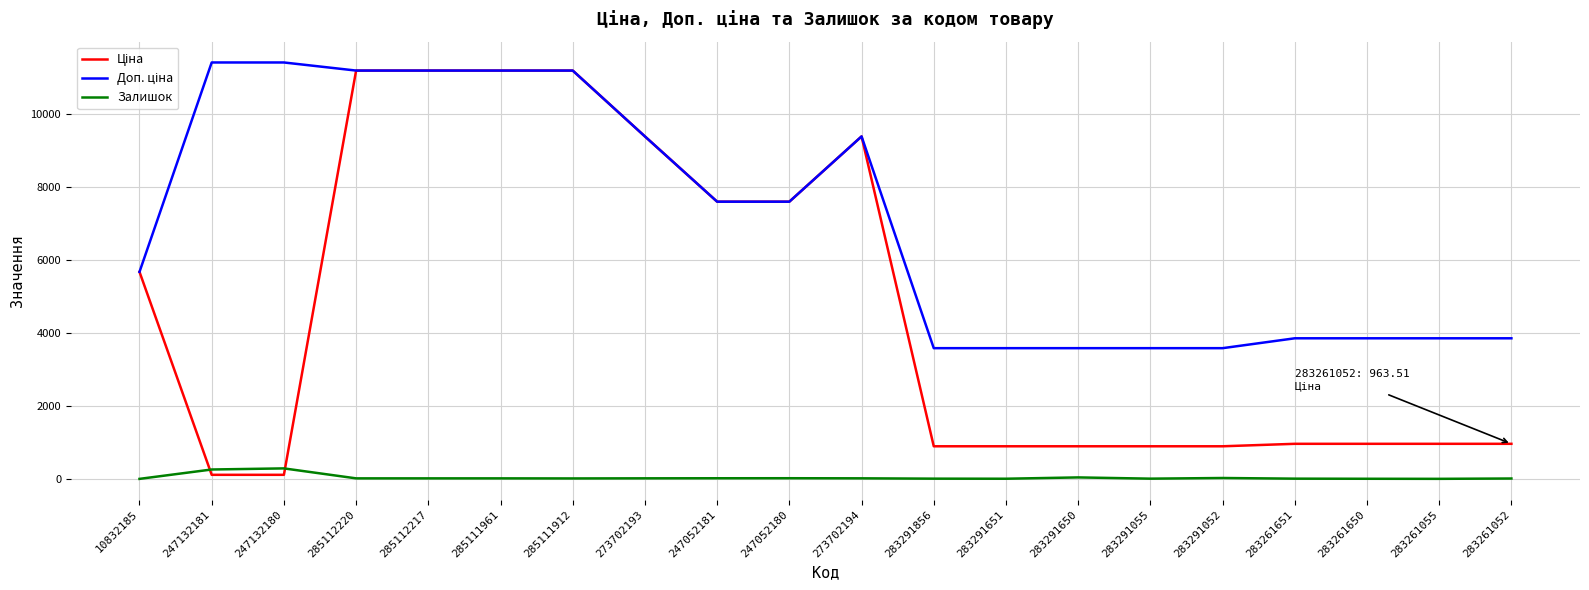

Is it true that Залишок equals 13.0 at 283261052?

True